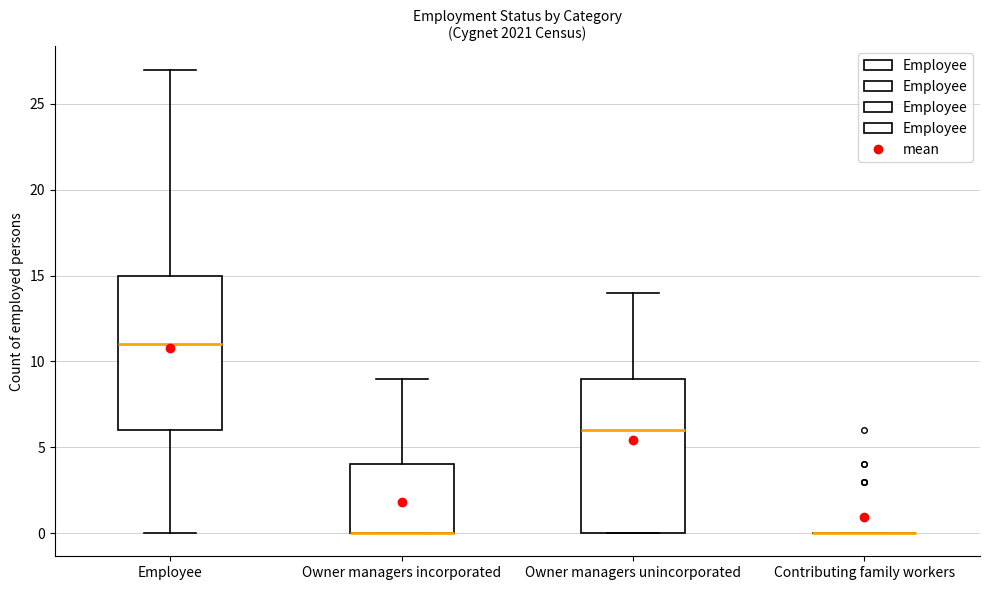

Reading left to right, read every box against the y-axis: the position of its median line, the range the box covers, and the ends of its whiskers. The values are not printed on the chart, so give them approximately, as read against the axis.

Employee: median 11, box 6 to 15, whiskers 0 to 27
Owner managers incorporated: median 0 (drawn on the box's lower edge), box 0 to 4, whiskers 0 to 9
Owner managers unincorporated: median 6, box 0 to 9, whiskers 0 to 14
Contributing family workers: box collapsed to a line at 0, whiskers 0 to 0